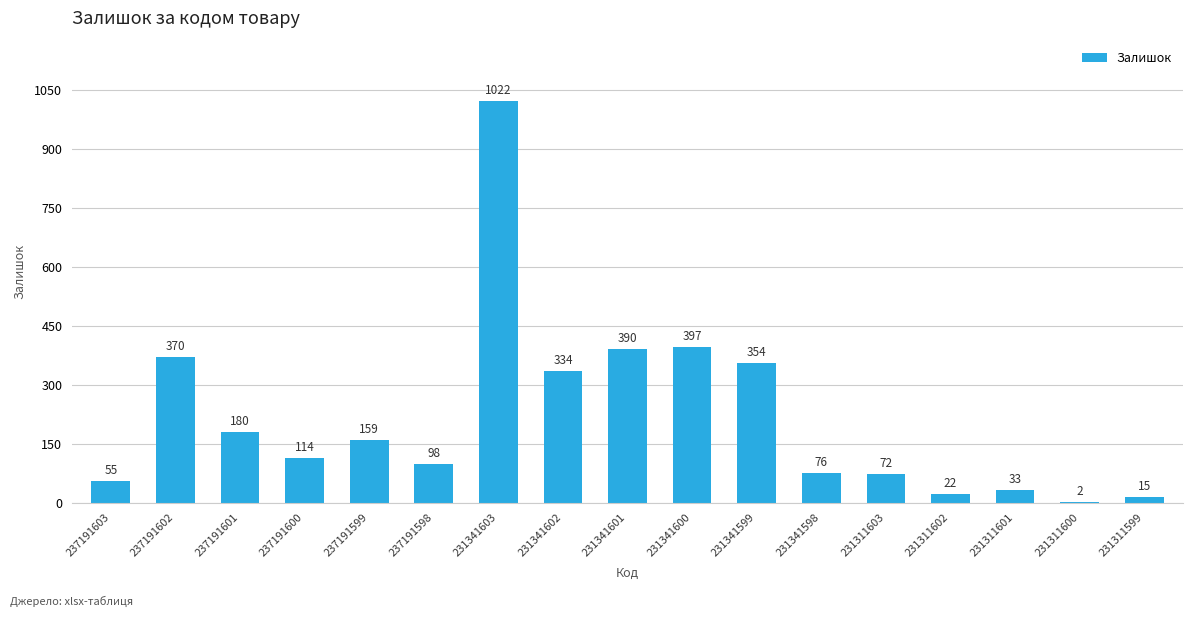

Which label corresponds to the largest value in the chart?

231341603